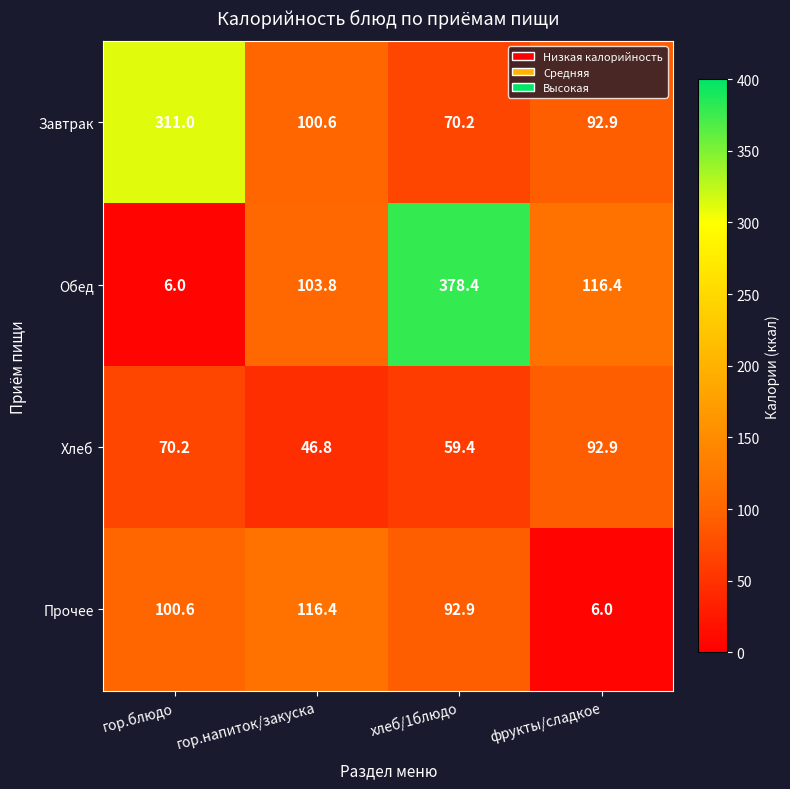

What is the approximate value of Завтрак at гор.напиток/закуска?

100.6